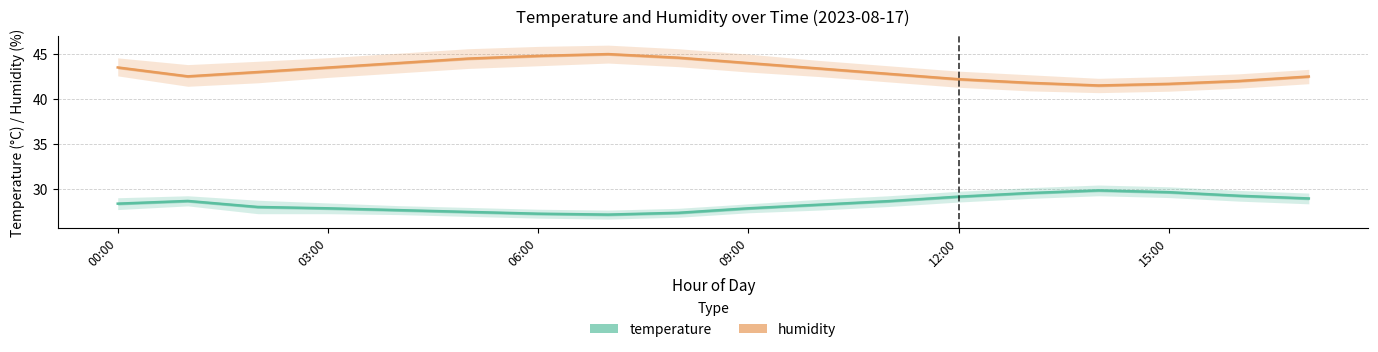

True or false: temperature and humidity intersect in this chart.

False